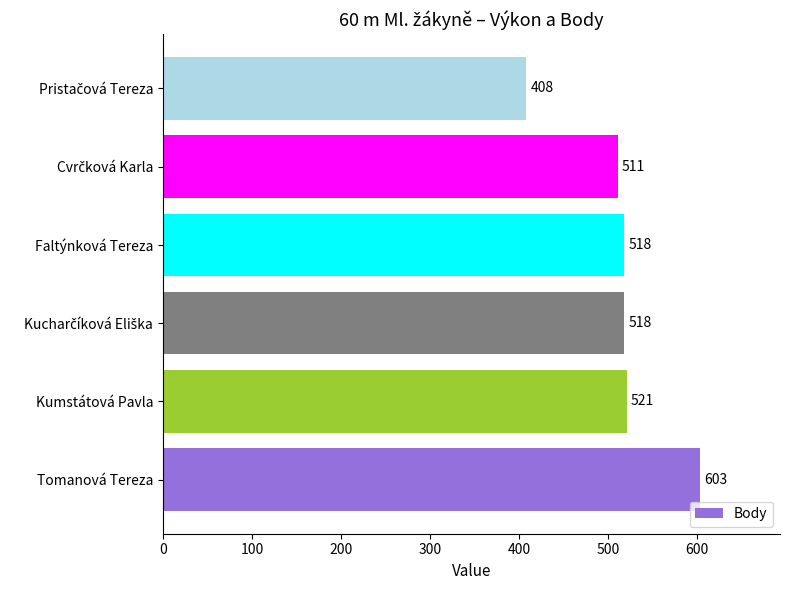

Count the number of categories in the chart.

6